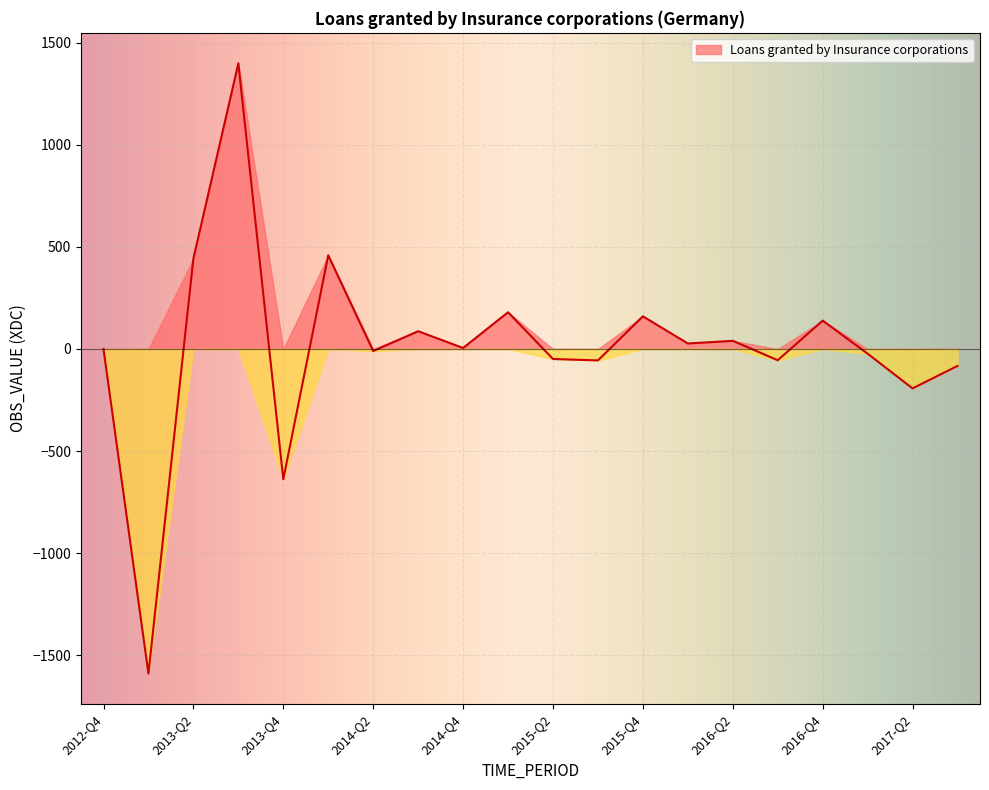

Reading right to left, transcribe all the data shown in this chart.

-83	-193	-23	139	-55	40	27	160	-56	-49	180	5	87	-10	459	-638	1399	443	-1590	0